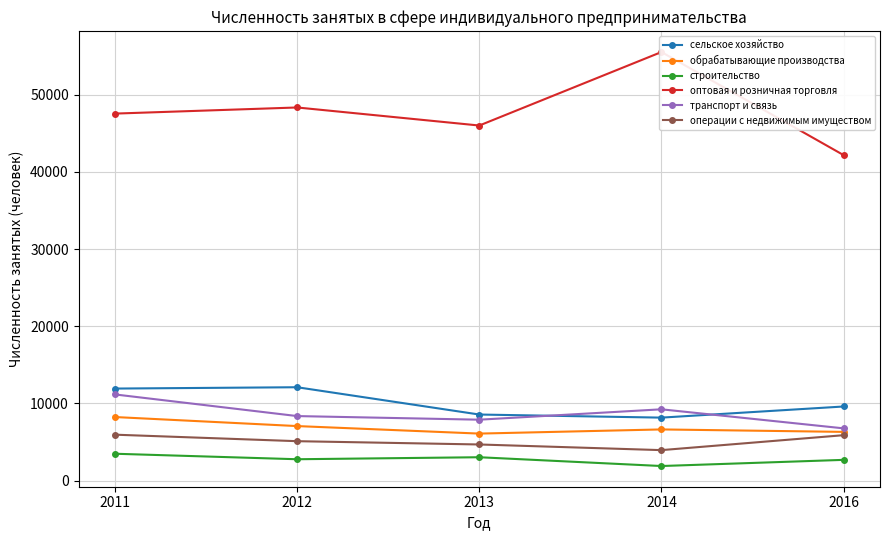

Reading right to left, list all the values displayed in this chart.

сельское хозяйство: 2016=9597	2014=8155	2013=8556	2012=12093	2011=11921
обрабатывающие производства: 2016=6307	2014=6625	2013=6086	2012=7060	2011=8231
строительство: 2016=2681	2014=1883	2013=3022	2012=2762	2011=3474
оптовая и розничная торговля: 2016=42178	2014=55534	2013=46010	2012=48349	2011=47556
транспорт и связь: 2016=6765	2014=9233	2013=7887	2012=8356	2011=11159
операции с недвижимым имуществом: 2016=5879	2014=3943	2013=4675	2012=5102	2011=5945